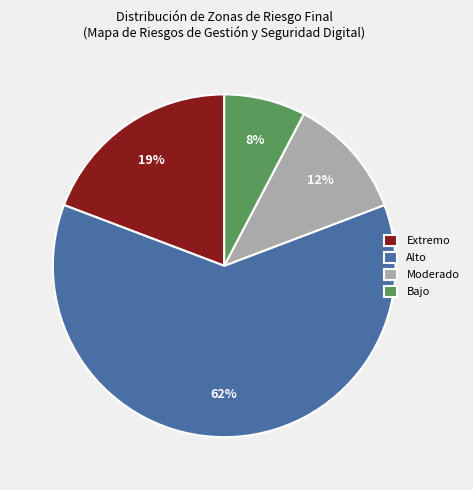

Is it true that Extremo is 19% of the pie?

True